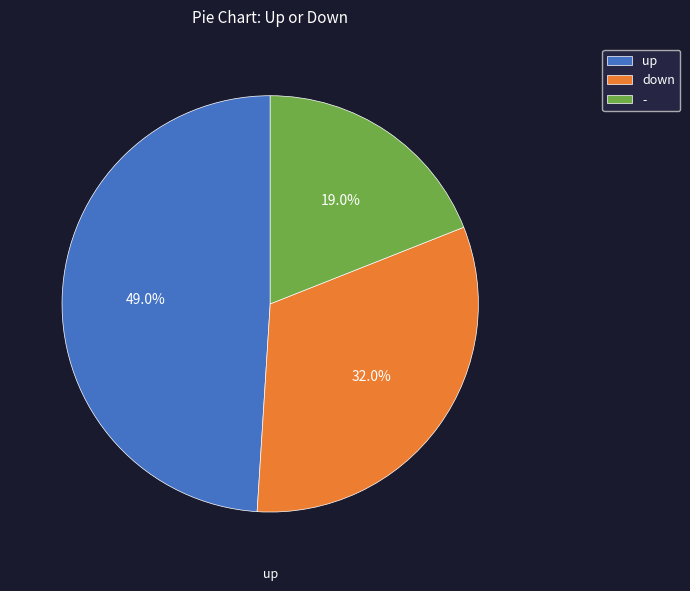

True or false: - accounts for 19% of the total.

True